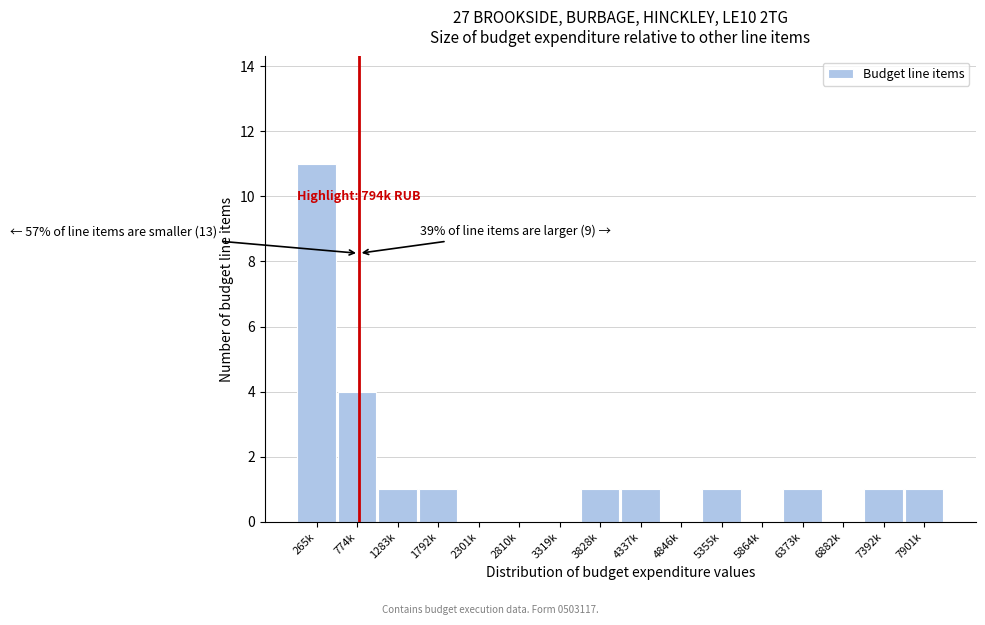

Reading left to right, what are all the values shown in this chart?

265k=11	774k=4	1283k=1	1792k=1	2301k=0	2810k=0	3319k=0	3828k=1	4337k=1	4846k=0	5355k=1	5864k=0	6373k=1	6882k=0	7392k=1	7901k=1